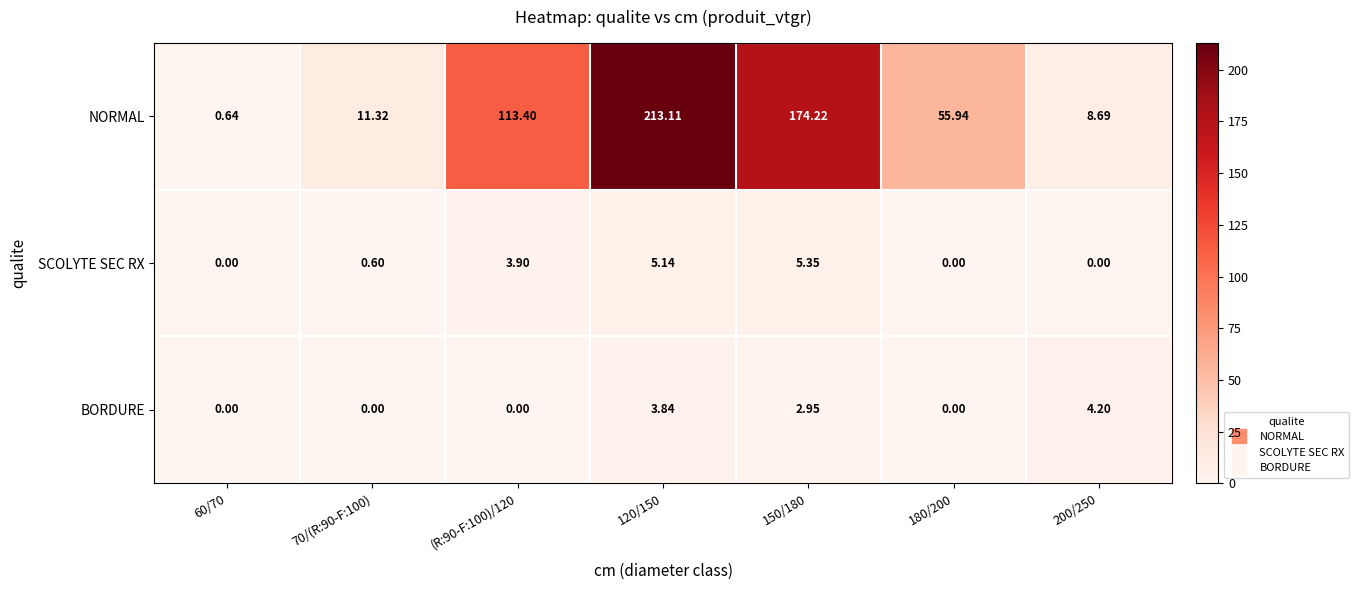

Which series changed the most between 60/70 and 150/180?

NORMAL